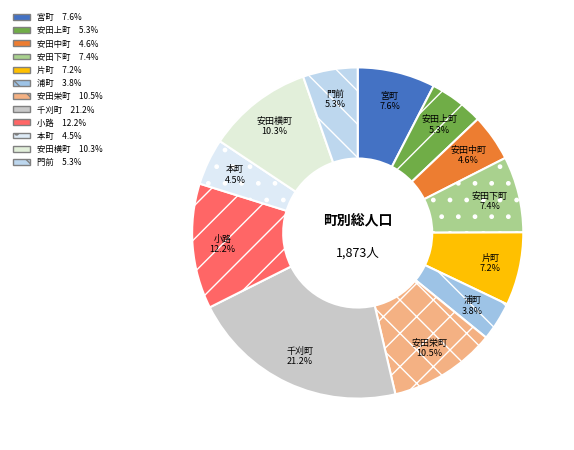

To the nearest percent, what portion does 安田中町 represent?

5%